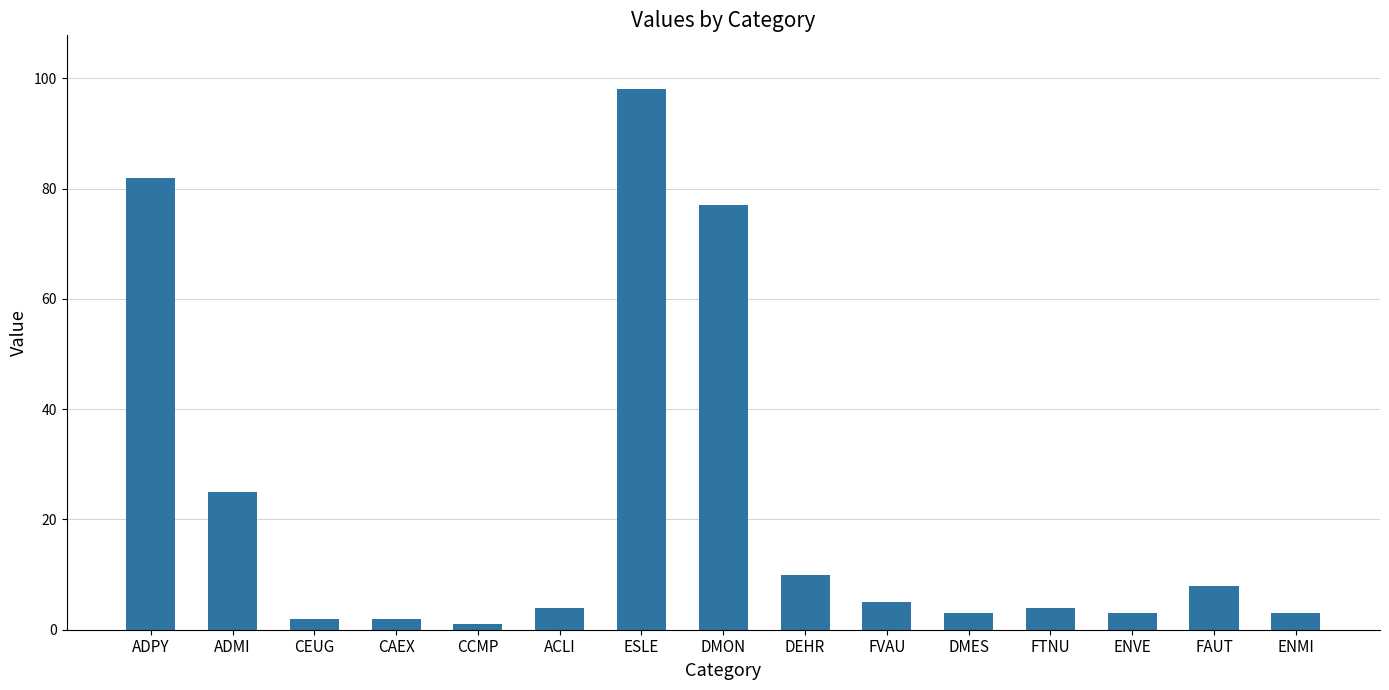

Is it true that the value at FTNU is 4?

True